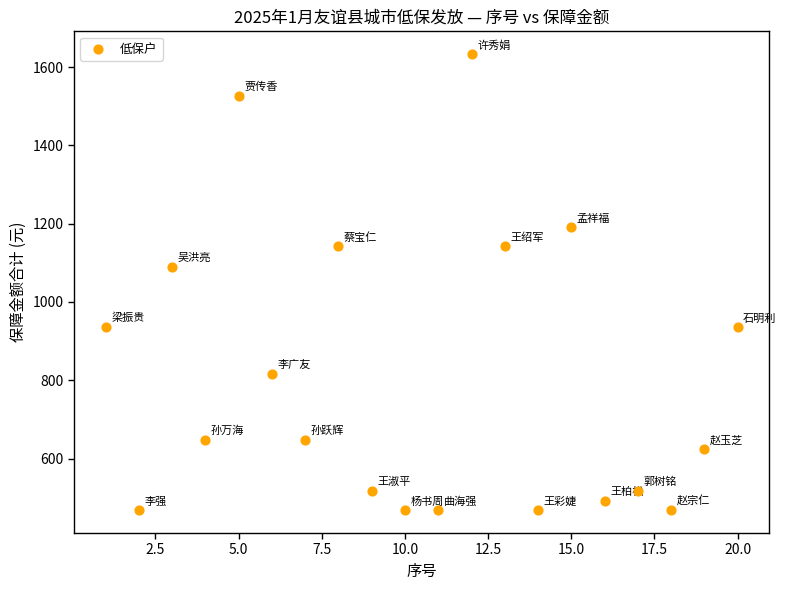

What Y value in the scatter plot is closest to 1050?

1090.5